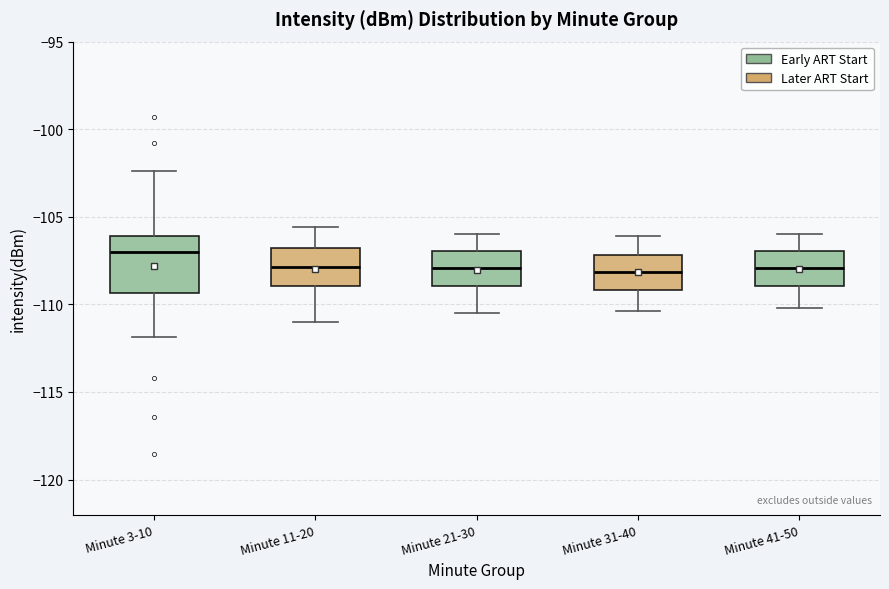

Where does the upper whisker of the box for Minute 31-40 end on the y-axis? The values are not printed on the chart, so give them approximately, as read against the axis.

-106.0